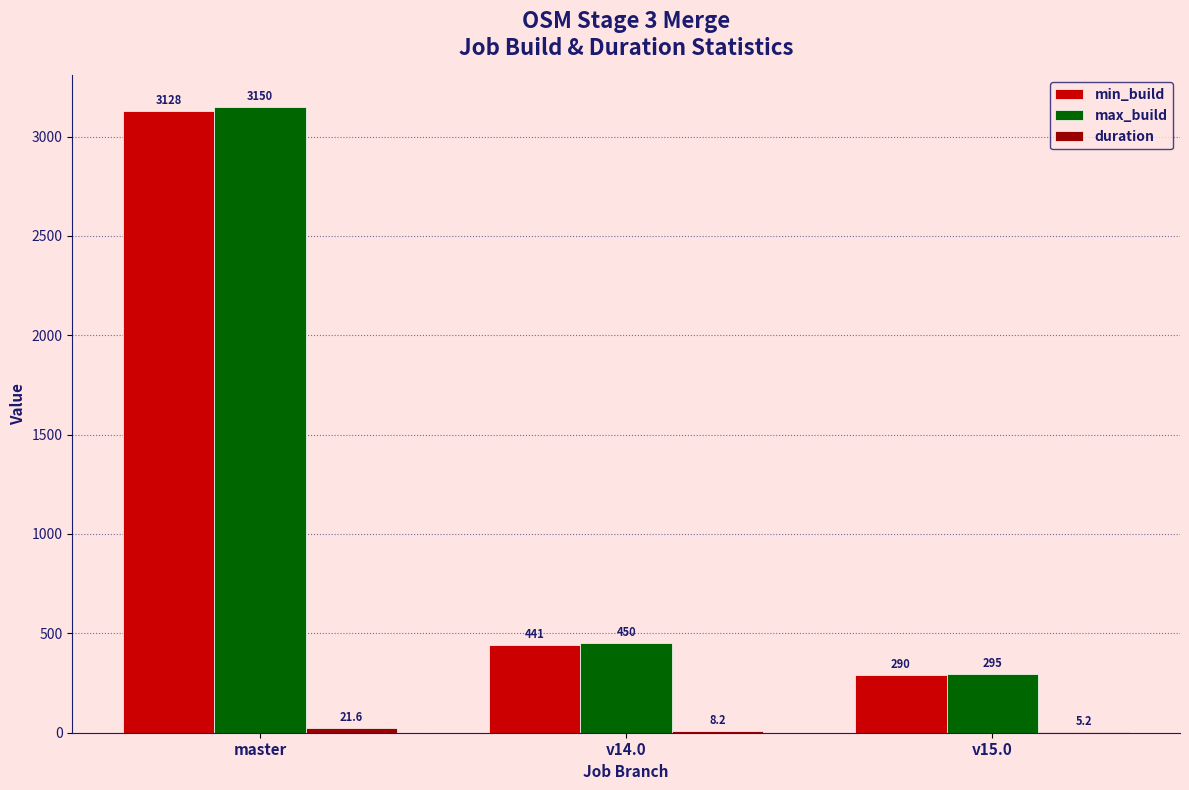

What is the sum of all max_build values?

3895.0